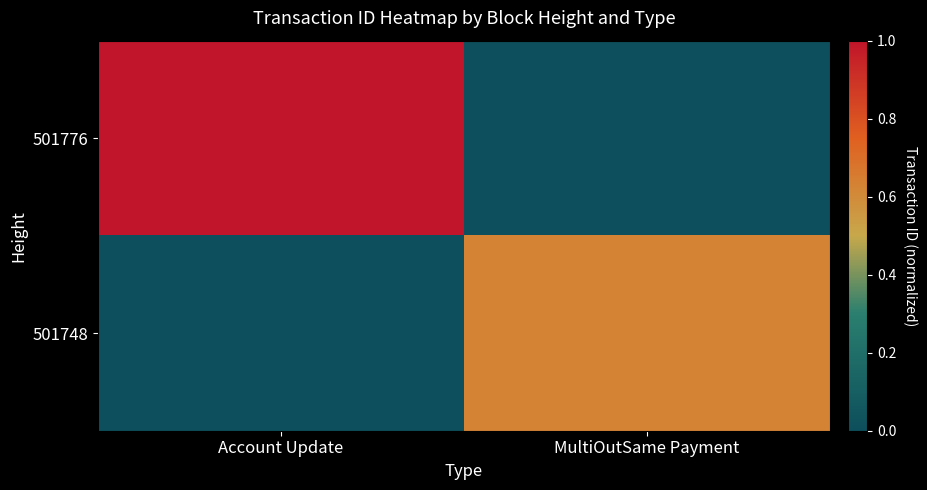

Which series has the largest range (max minus min)?

501776